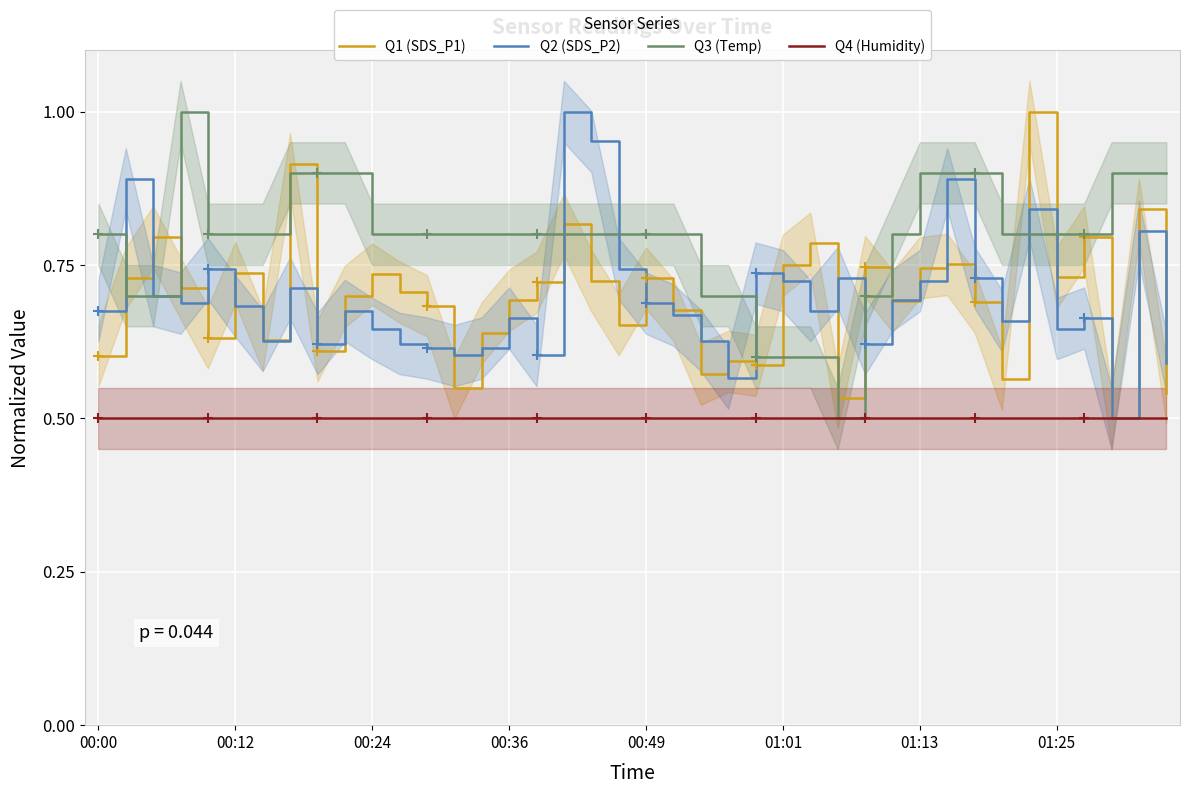

True or false: Q1 (SDS_P1) and Q4 (Humidity) intersect in this chart.

False